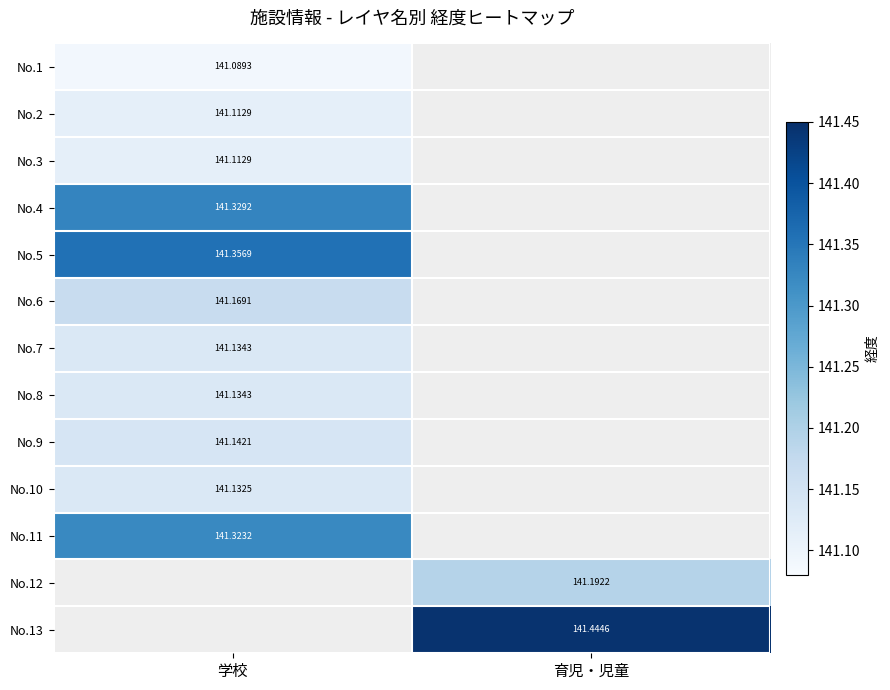

Rank the categories by No.7 value from highest to lowest.

学校, 育児・児童